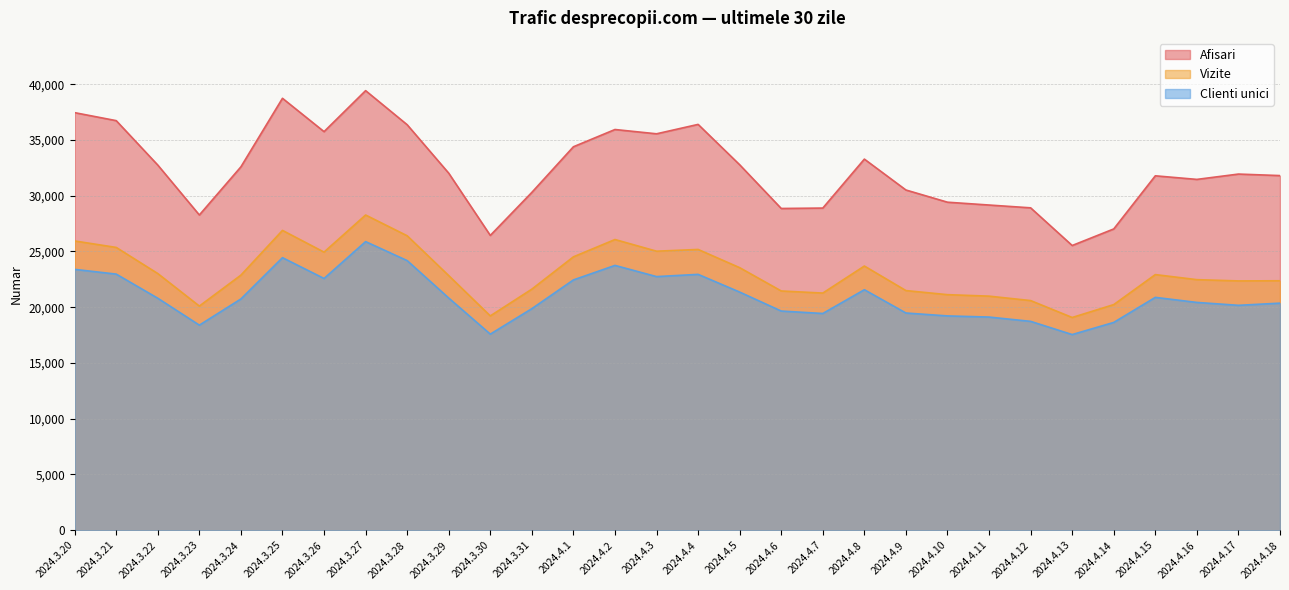

What is the label of the 9th point from the right?

2024.4.10